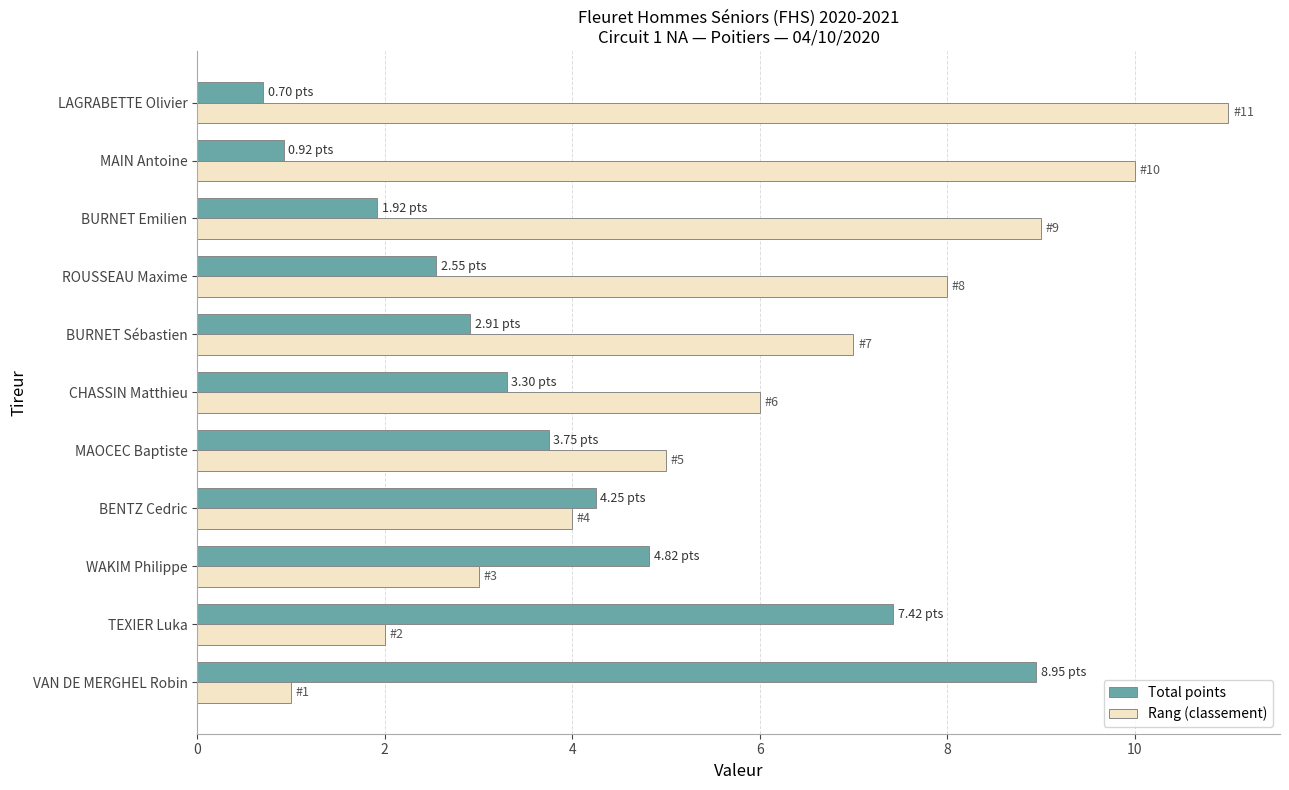

Which series has the largest total across all categories?

Rang (classement)